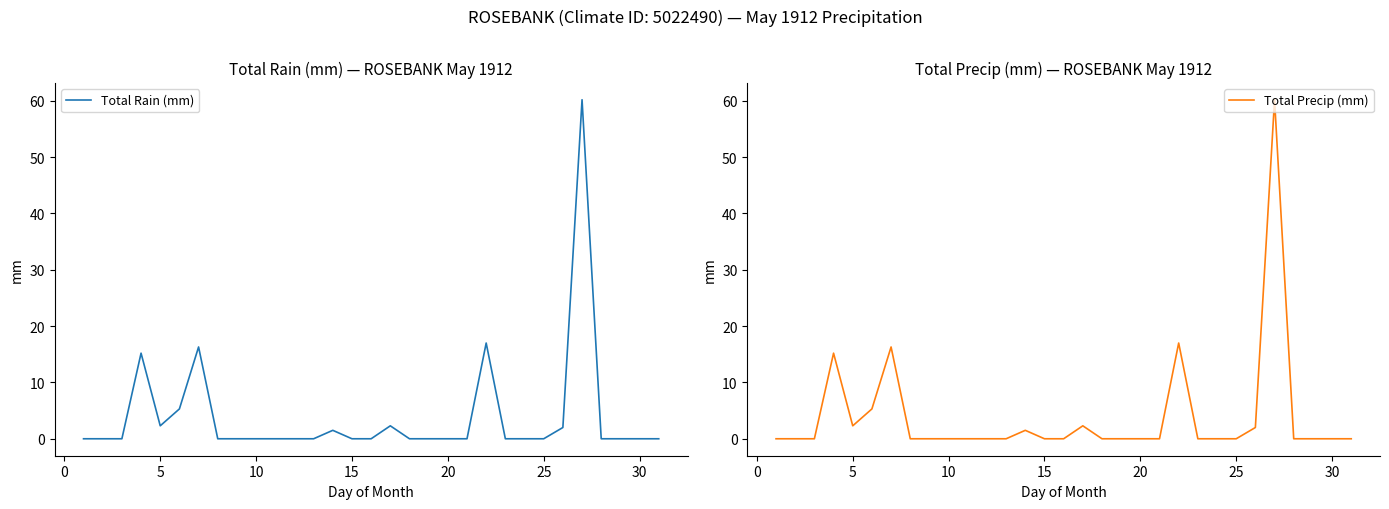

Is it true that Total Rain (mm) equals -34.6 at 20?

False